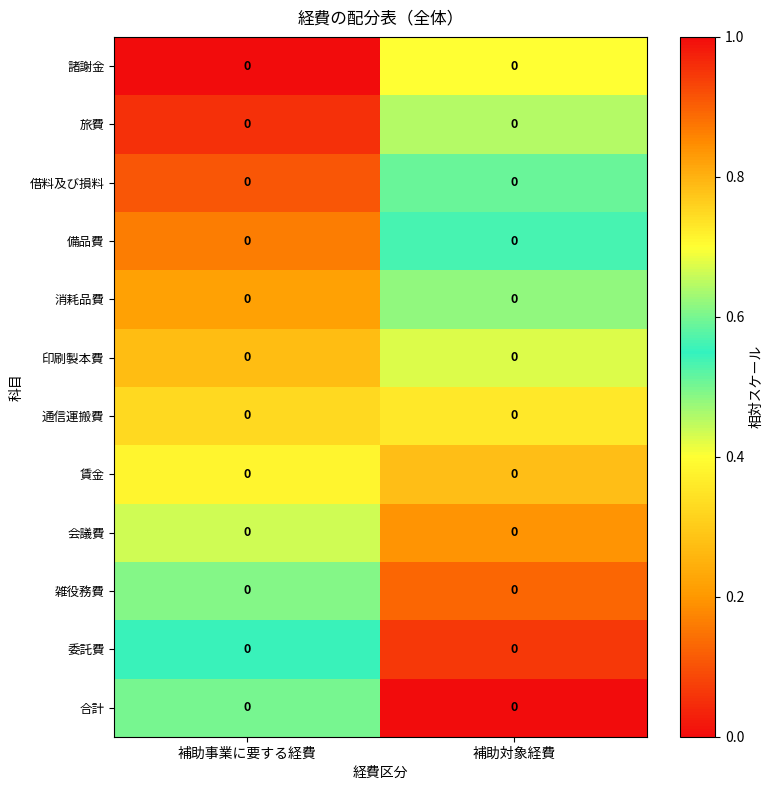

Which series has the largest total across all categories?

合計